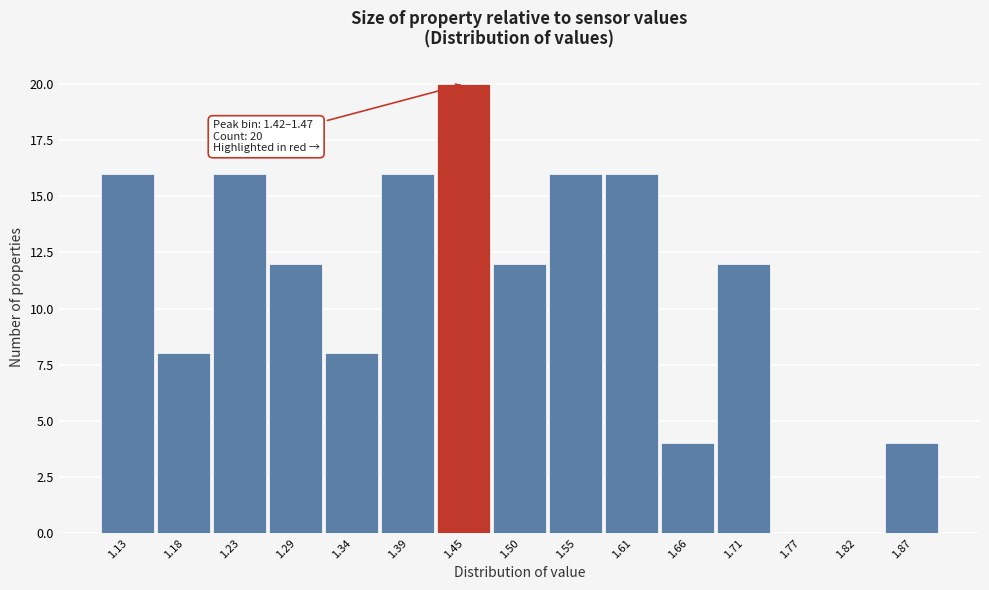

Which range on the x-axis has the tallest bar?

1.42 to 1.47